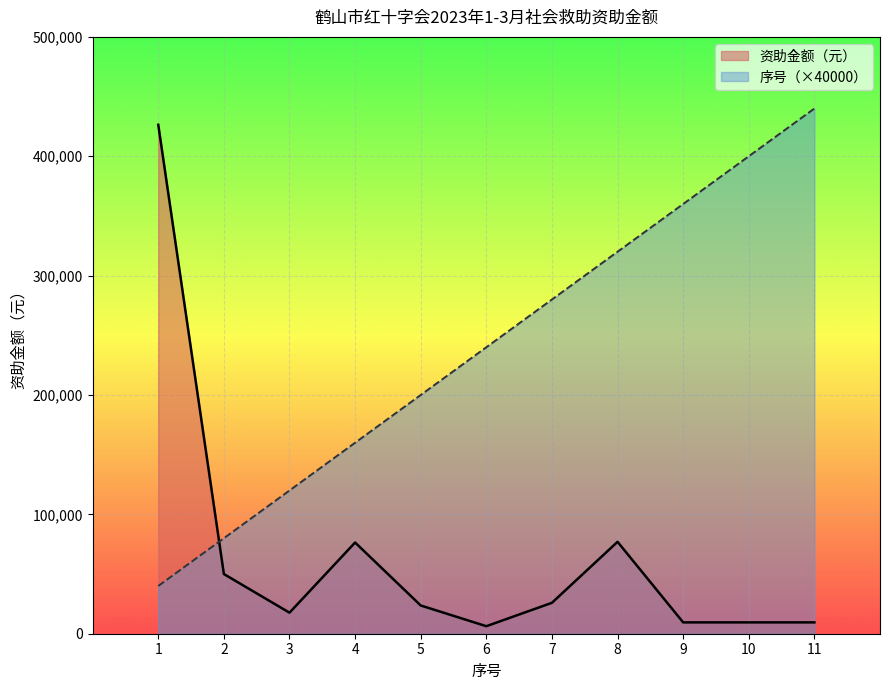

Is it true that 资助金额（元） equals 9573.2 at 6?

False